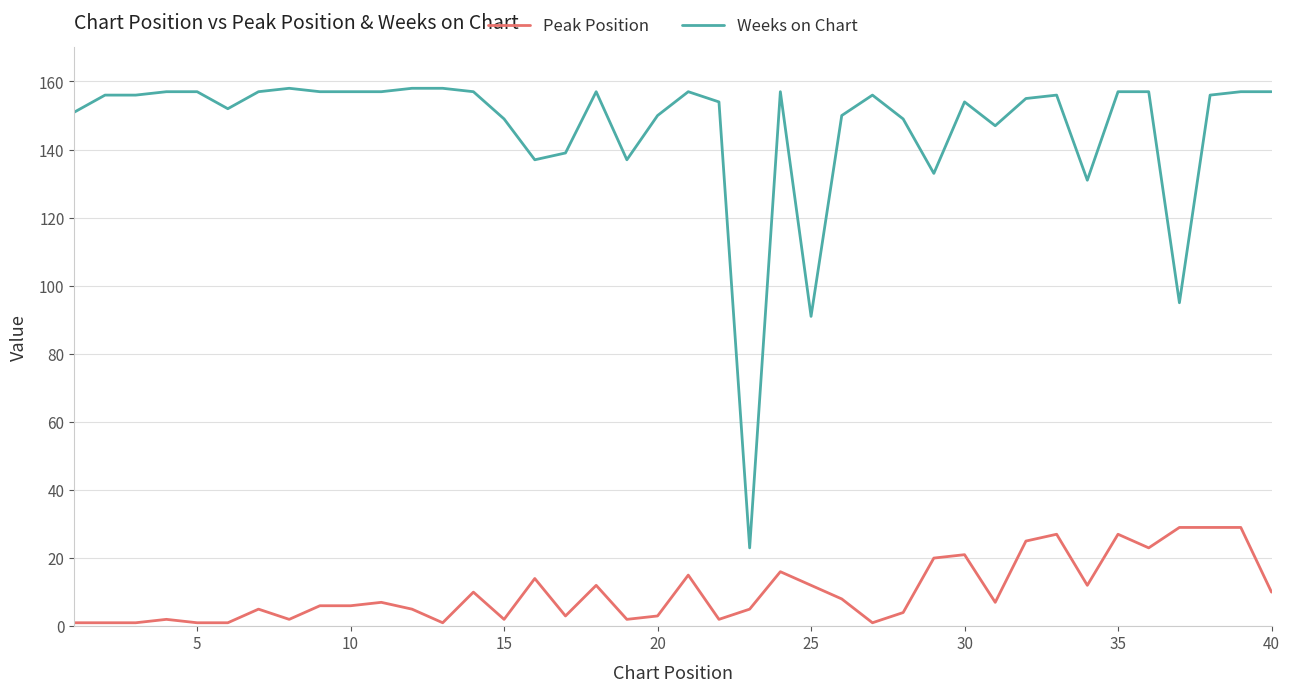

True or false: Weeks on Chart and Peak Position cross at least once.

False